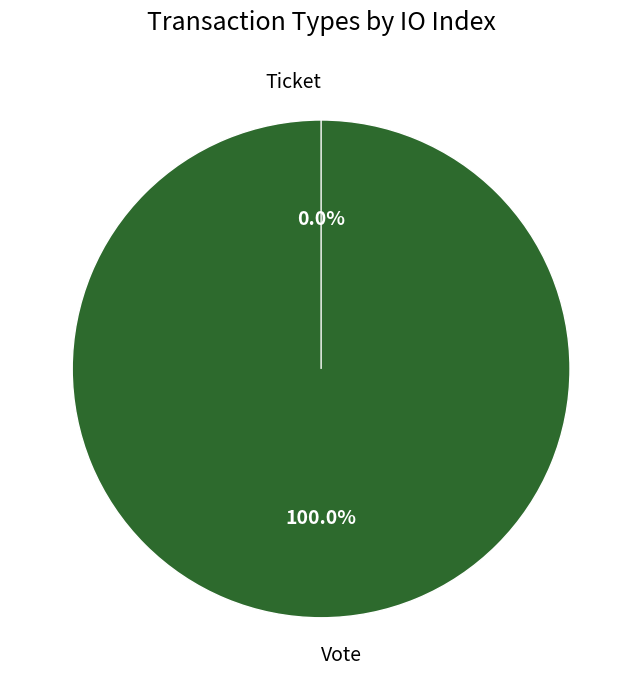

How many slices are in this pie chart?

2